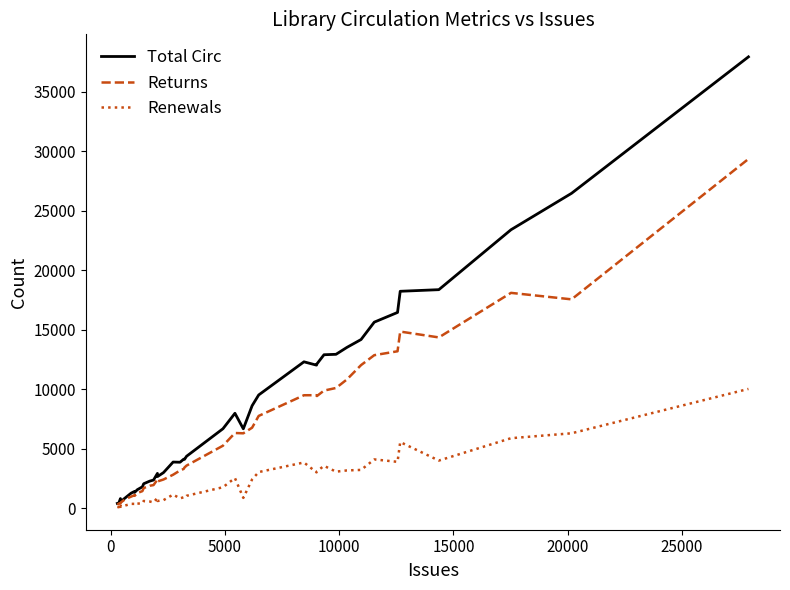

Which series has the largest range (max minus min)?

Total Circ